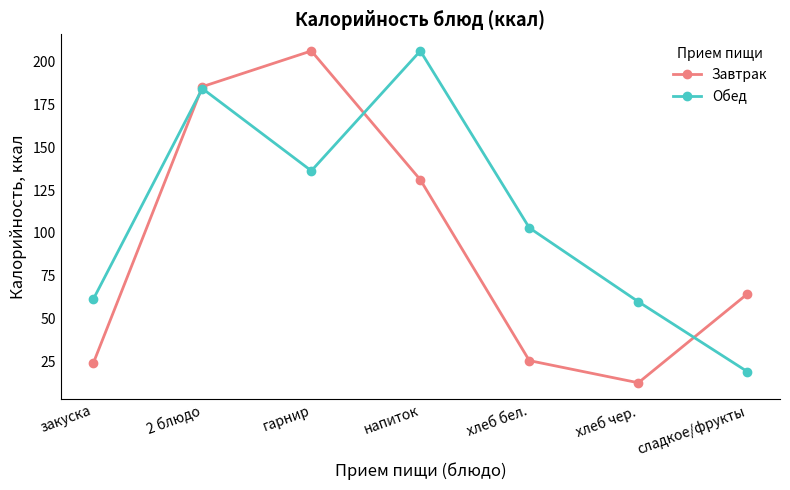

What is the lowest value of the Обед series?

19.3